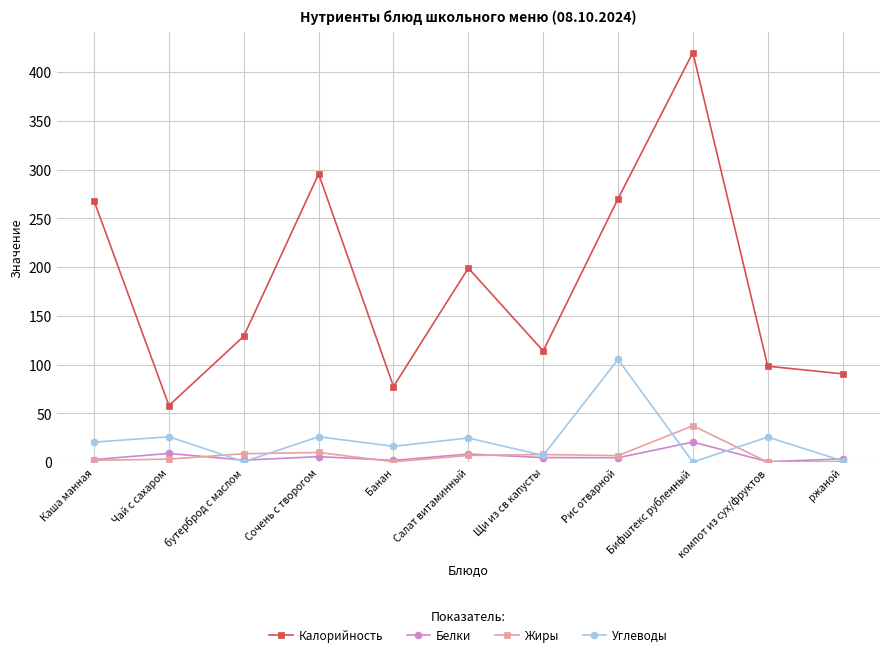

The Белки series shows 0.5 at компот из сух/фруктов. True or false?

True